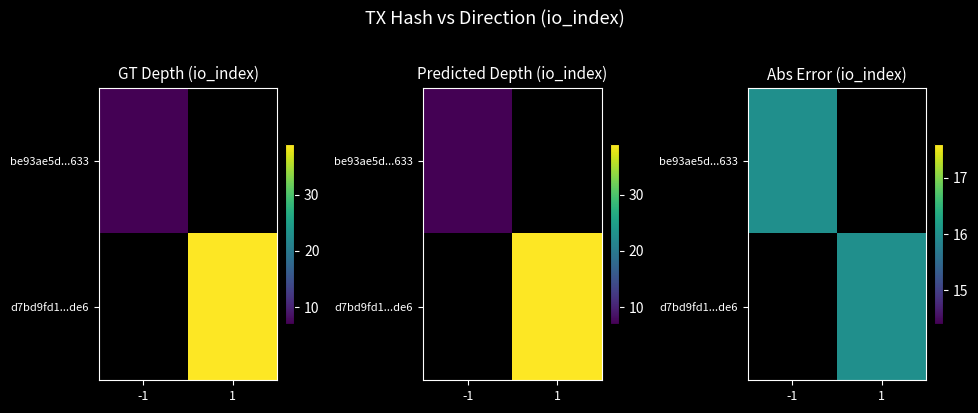

What is the sum of the be93ae5d199cd3d2b7c8d820ae84180bf082633 values at direction and io_index?

6